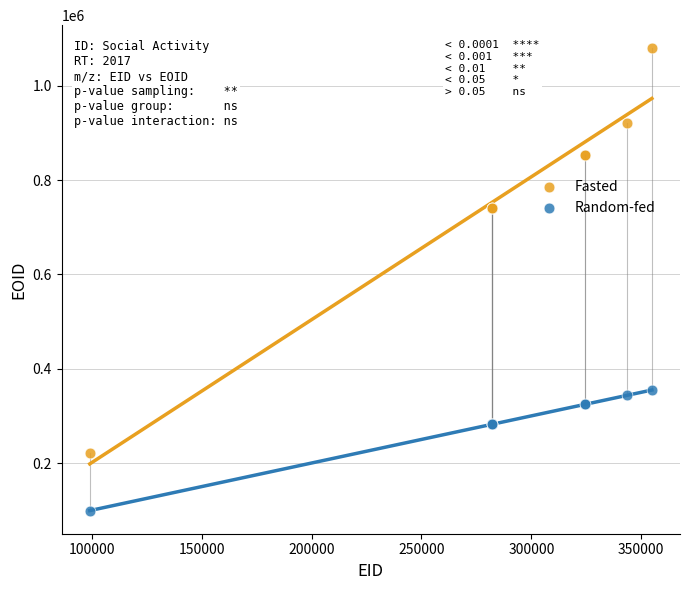

Which series has the largest Y range (max minus min)?

Fasted